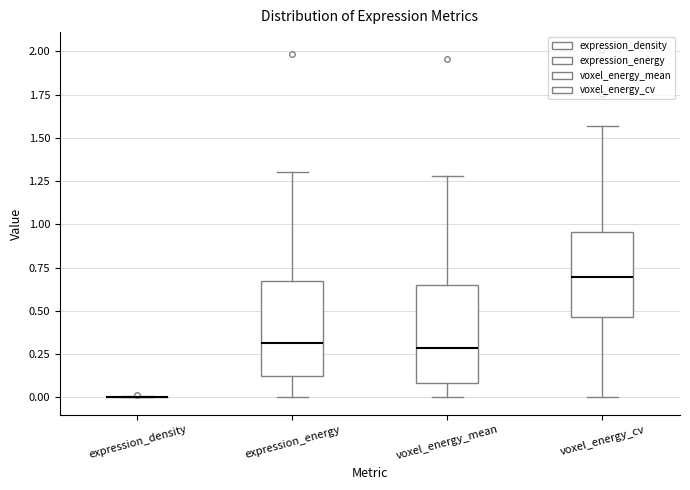

Reading left to right, transcribe this box plot: for each box, give where its median line is, the range the box spans, and where its two whiskers end, as read against the y-axis. The values are not printed on the chart, so give them approximately, as read against the axis.

expression_density: box collapsed to a line at 0.00, whiskers 0.00 to 0.00
expression_energy: median 0.30, box 0.15 to 0.65, whiskers 0.00 to 1.30
voxel_energy_mean: median 0.30, box 0.10 to 0.65, whiskers 0.00 to 1.30
voxel_energy_cv: median 0.70, box 0.45 to 0.95, whiskers 0.00 to 1.55